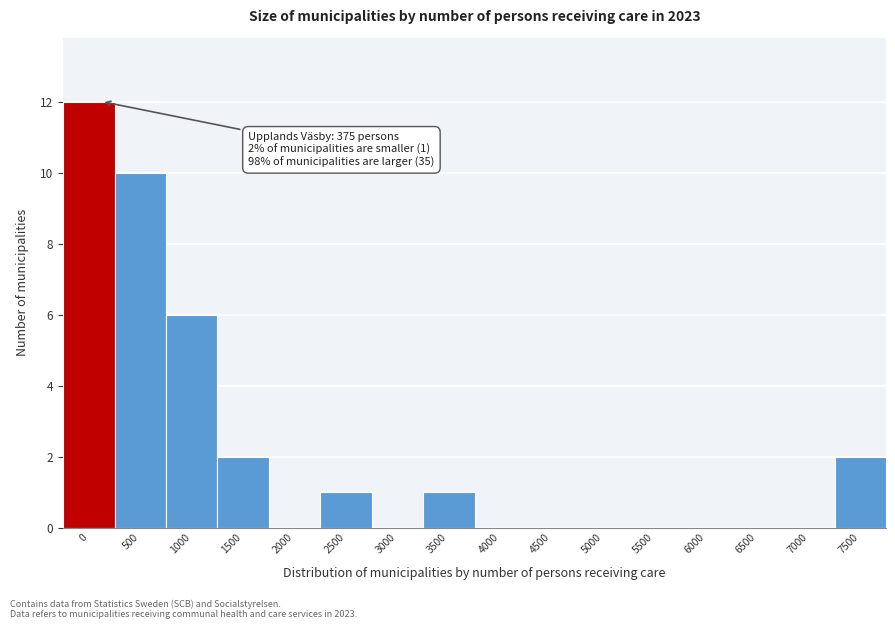

Reading right to left, extract all data points from this chart.

7500=2	7000=0	6500=0	6000=0	5500=0	5000=0	4500=0	4000=0	3500=1	3000=0	2500=1	2000=0	1500=2	1000=6	500=10	0=12